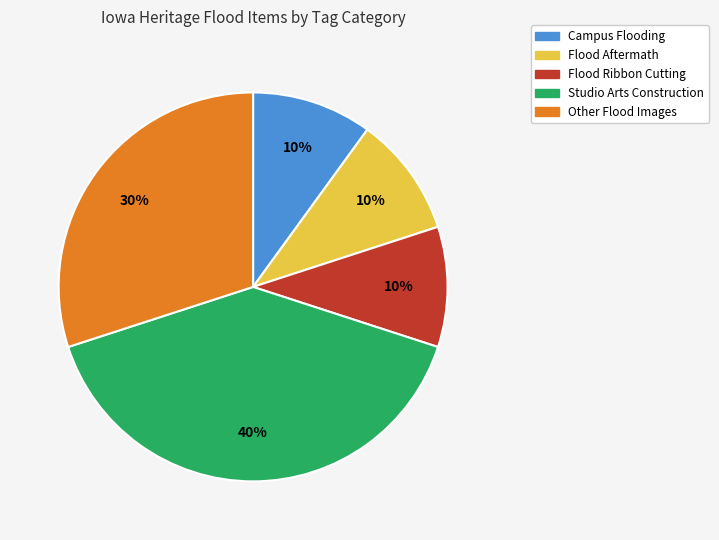

What percentage is the Flood Ribbon Cutting slice, to the nearest percent?

10%